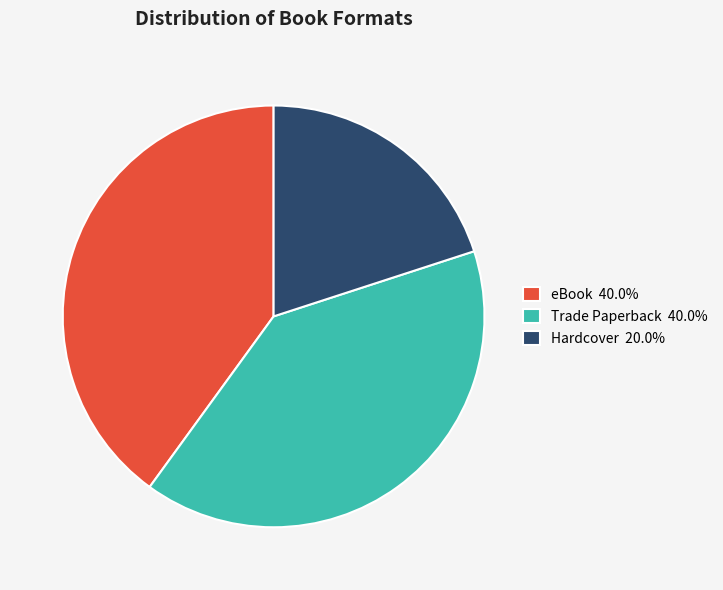

Is there any slice that represents more than half of the pie?

No